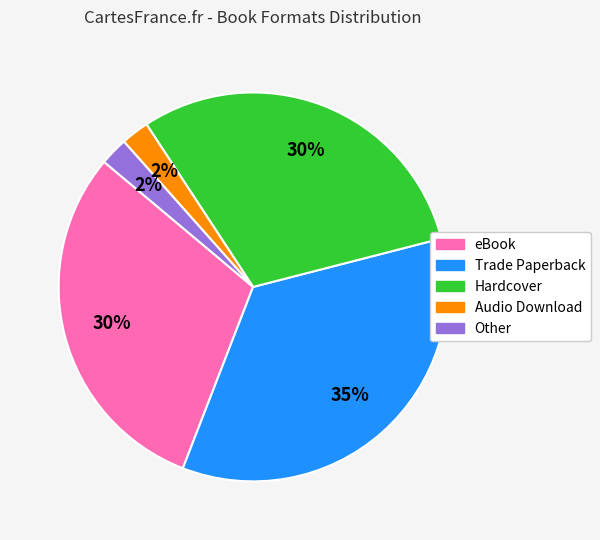

Between Hardcover and Other, which is larger?

Hardcover